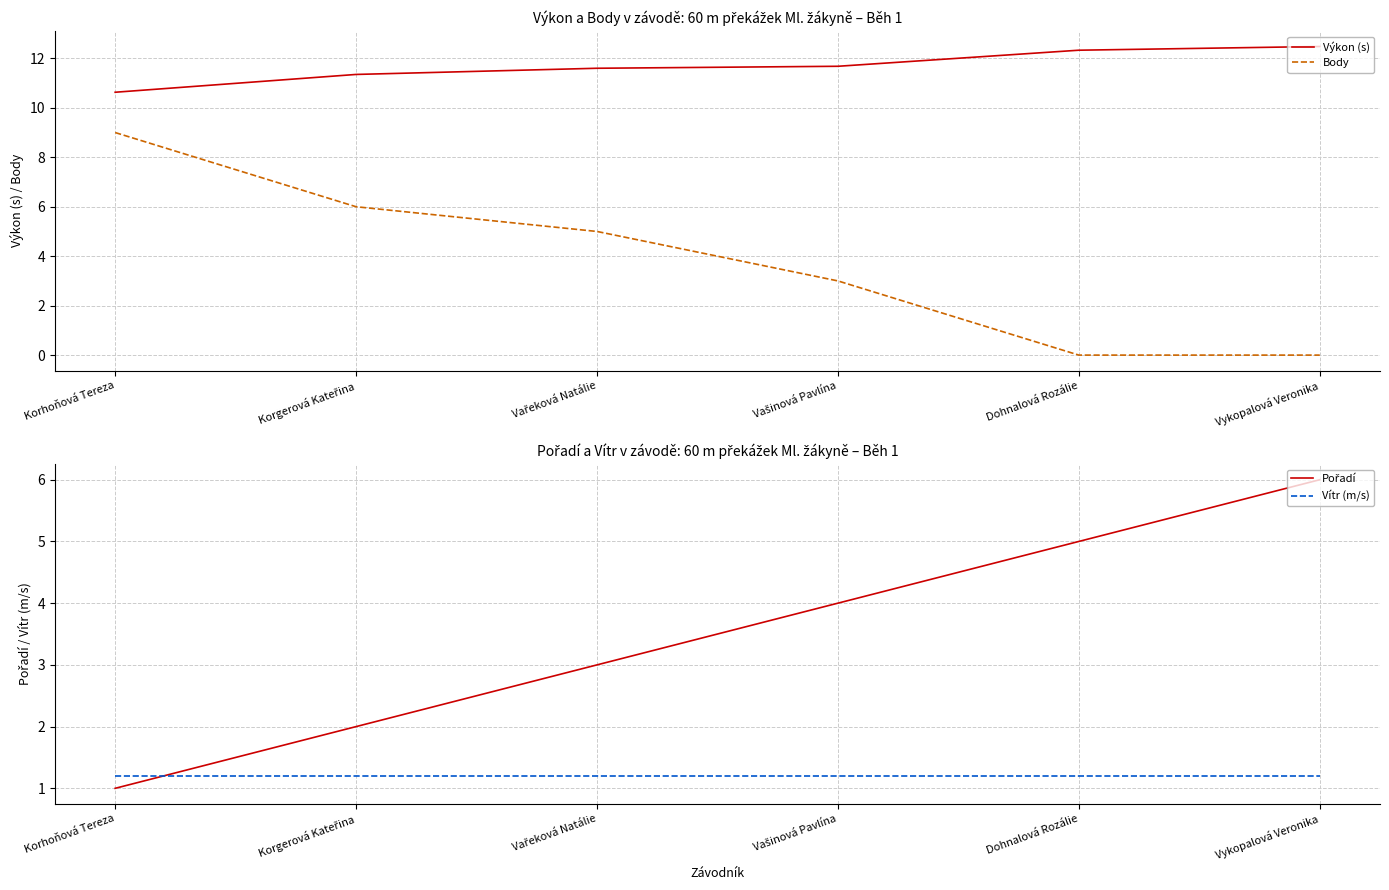

What position from the right is Vašinová Pavlína?

3